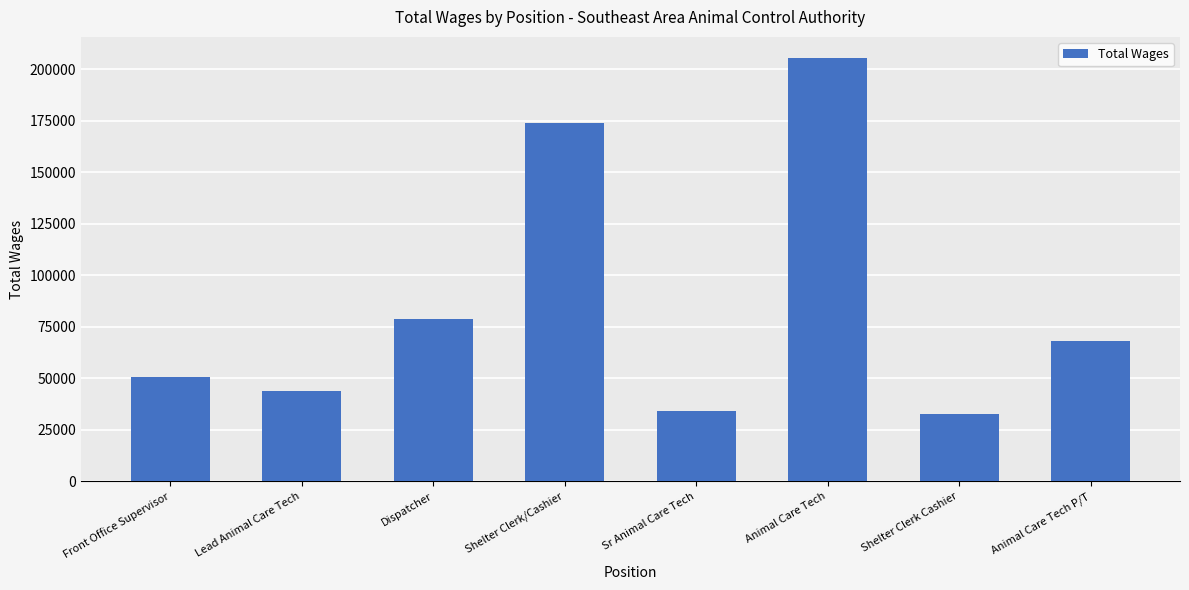

Reading left to right, transcribe all the data shown in this chart.

50575	43961	78654	174097	34214	205380	32700	68211